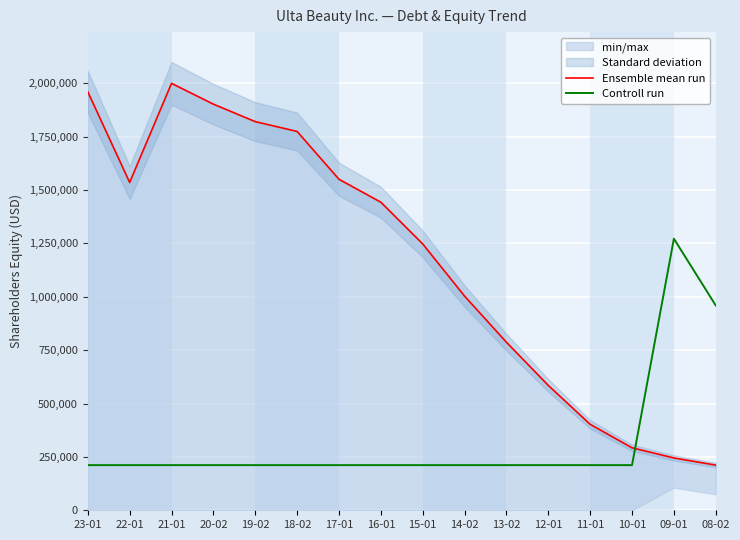

Which series has the largest total across all categories?

Ensemble mean run